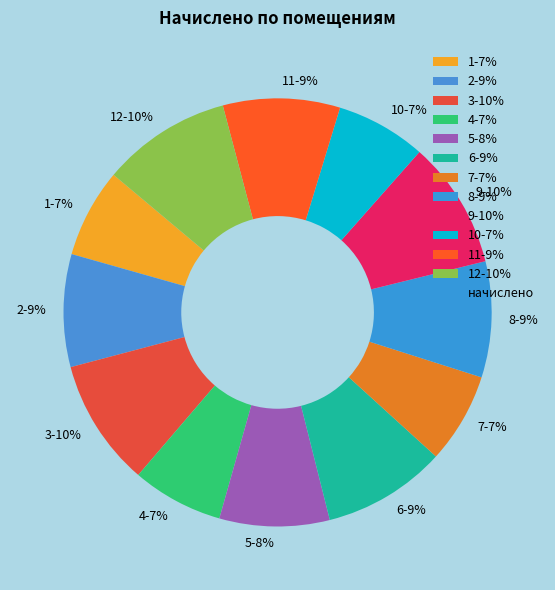

Which has a higher value, 10-7% or 5-8%?

5-8%